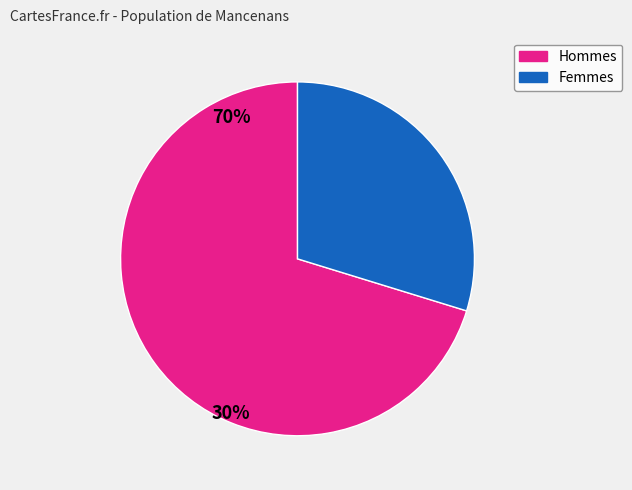

Does any single category account for the majority?

Yes